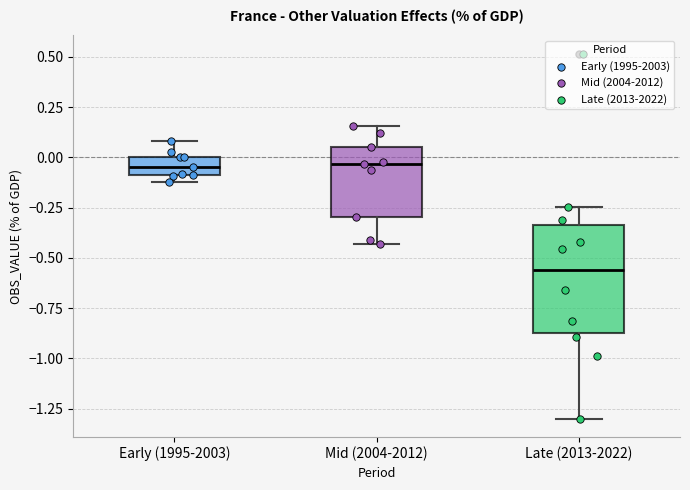

Comparing the boxes themselves (not the whiskers), which one is the tallest?

Late (2013-2022)